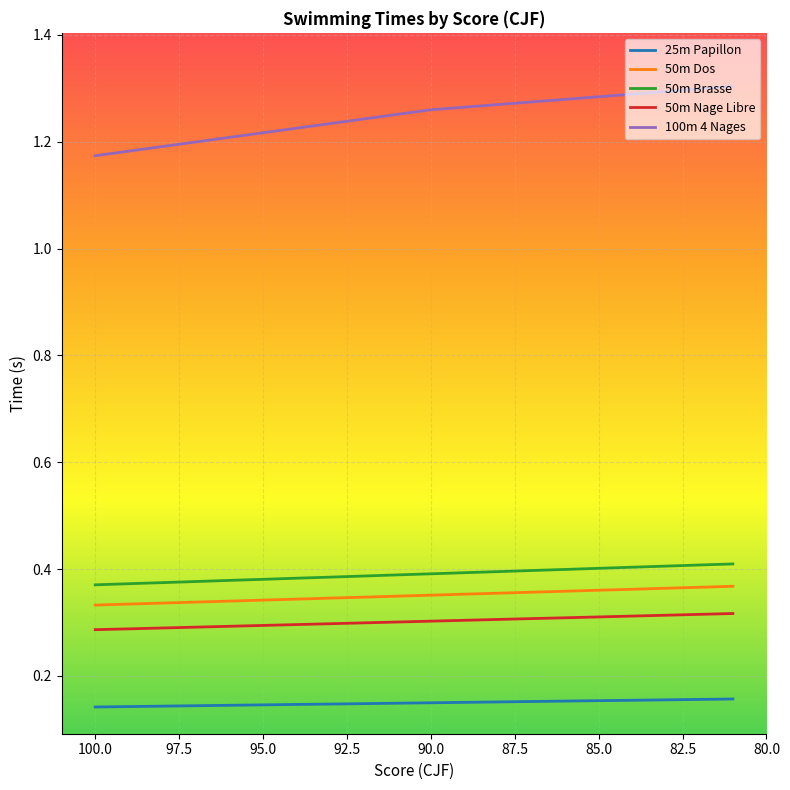

What are all the series names shown in the legend?

25m Papillon, 50m Dos, 50m Brasse, 50m Nage Libre, 100m 4 Nages